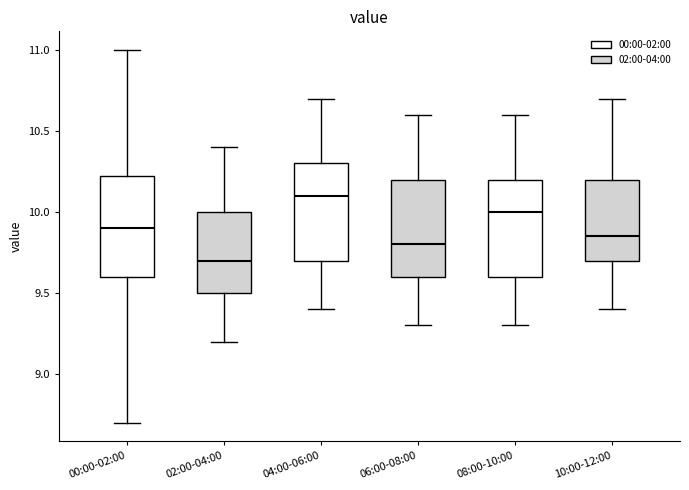

Which box's median line is the highest?

04:00-06:00